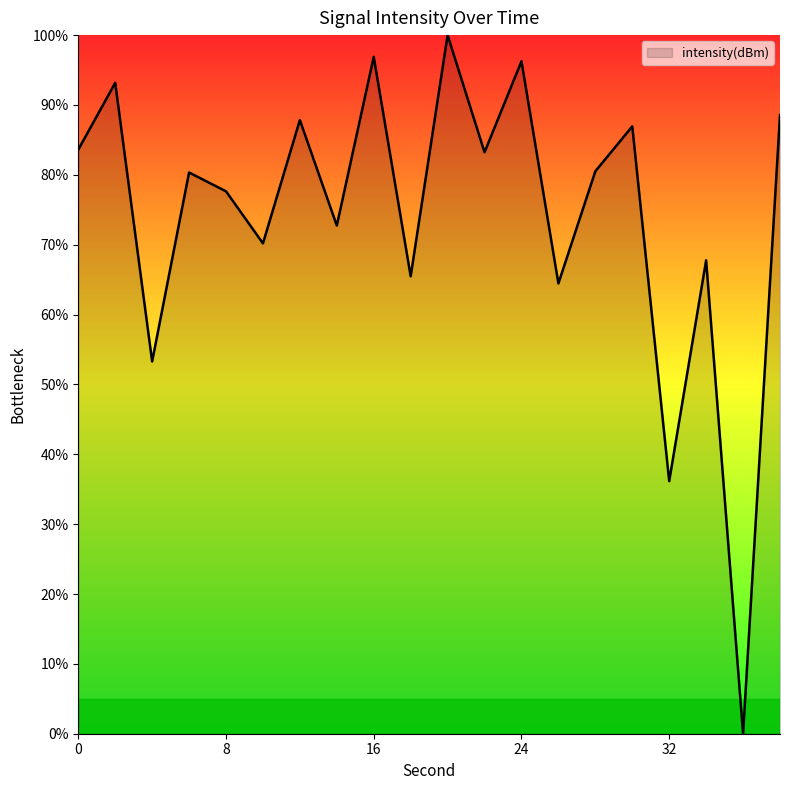

List the labels in order of value, largest first.

20, 16, 24, 2, 38, 12, 30, 0, 22, 28, 6, 8, 14, 10, 34, 18, 26, 4, 32, 36